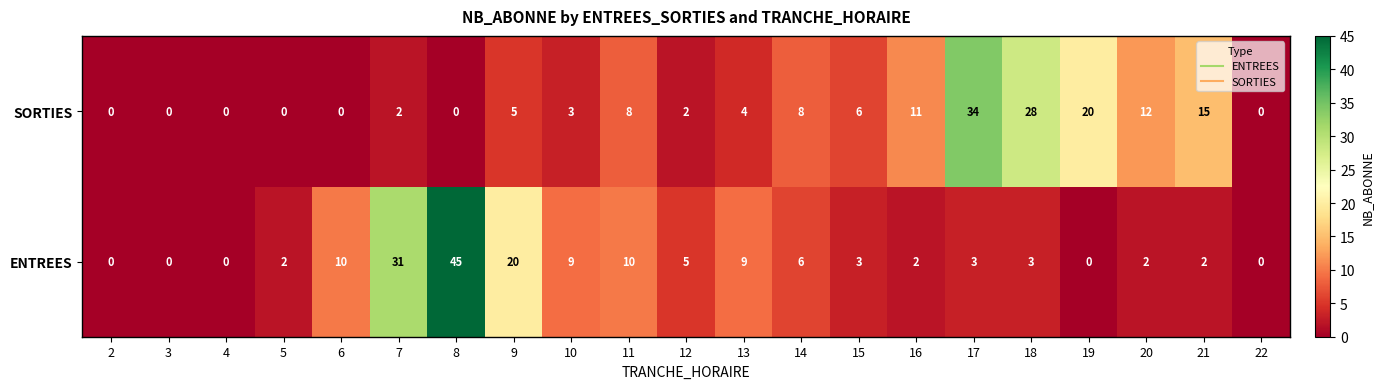

What is the difference between the second highest and second lowest values in the ENTREES series?

31